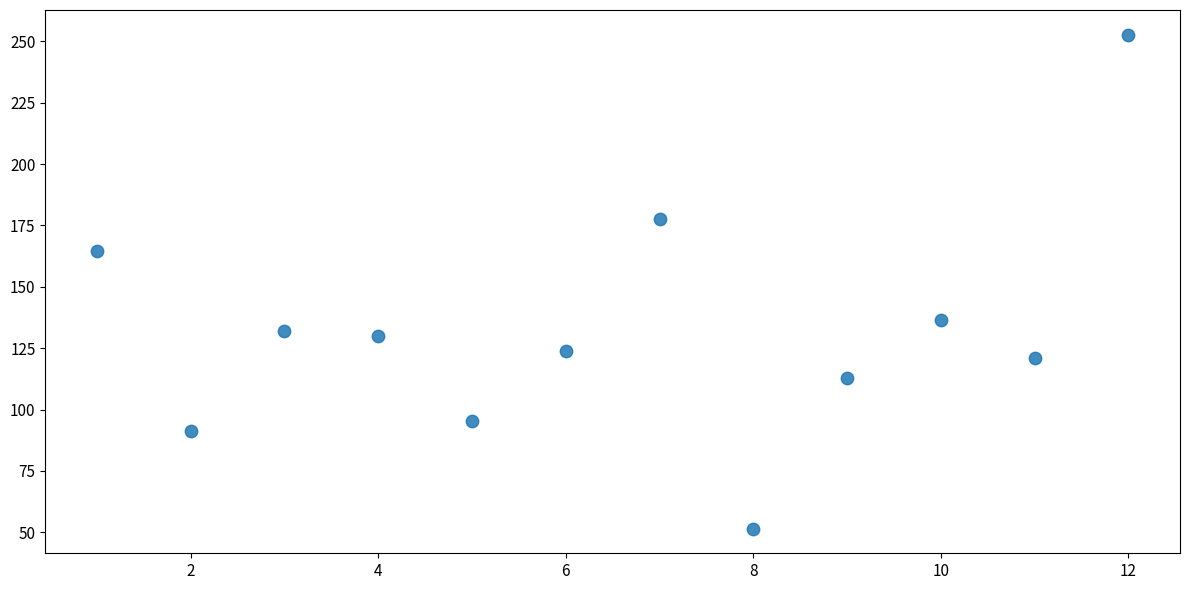

What is the average X value?

6.5